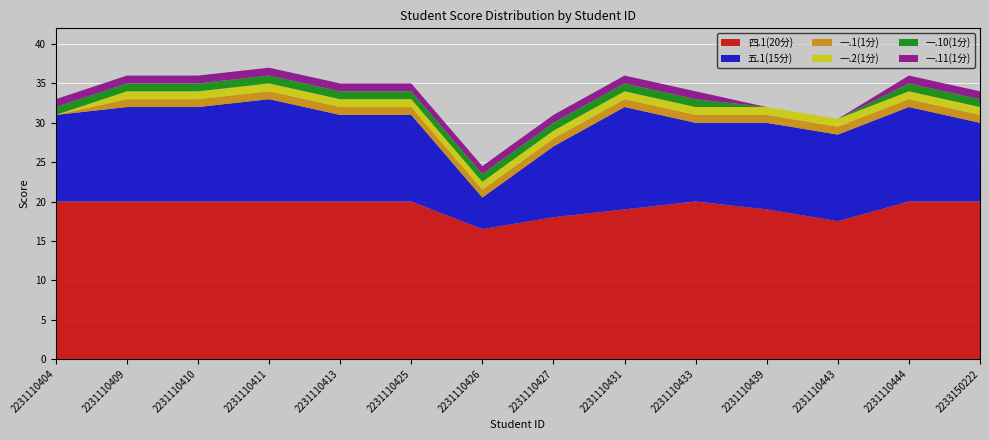

Reading right to left, list all the values displayed in this chart.

五.1(15分): 2233150222=10.0	2231110444=12.0	2231110443=11.0	2231110439=11.0	2231110433=10.0	2231110431=13.0	2231110427=9.0	2231110426=4.0	2231110425=11.0	2231110413=11.0	2231110411=13.0	2231110410=12.0	2231110409=12.0	2231110404=11.0
四.1(20分): 2233150222=20.0	2231110444=20.0	2231110443=17.5	2231110439=19.0	2231110433=20.0	2231110431=19.0	2231110427=18.0	2231110426=16.5	2231110425=20.0	2231110413=20.0	2231110411=20.0	2231110410=20.0	2231110409=20.0	2231110404=20.0
一.1(1分): 2233150222=1.0	2231110444=1.0	2231110443=1.0	2231110439=1.0	2231110433=1.0	2231110431=1.0	2231110427=1.0	2231110426=1.0	2231110425=1.0	2231110413=1.0	2231110411=1.0	2231110410=1.0	2231110409=1.0	2231110404=0.0
一.2(1分): 2233150222=1.0	2231110444=1.0	2231110443=1.0	2231110439=1.0	2231110433=1.0	2231110431=1.0	2231110427=1.0	2231110426=1.0	2231110425=1.0	2231110413=1.0	2231110411=1.0	2231110410=1.0	2231110409=1.0	2231110404=0.0
一.10(1分): 2233150222=1.0	2231110444=1.0	2231110443=0.0	2231110439=0.0	2231110433=1.0	2231110431=1.0	2231110427=1.0	2231110426=1.0	2231110425=1.0	2231110413=1.0	2231110411=1.0	2231110410=1.0	2231110409=1.0	2231110404=1.0
一.11(1分): 2233150222=1.0	2231110444=1.0	2231110443=0.0	2231110439=0.0	2231110433=1.0	2231110431=1.0	2231110427=1.0	2231110426=1.0	2231110425=1.0	2231110413=1.0	2231110411=1.0	2231110410=1.0	2231110409=1.0	2231110404=1.0